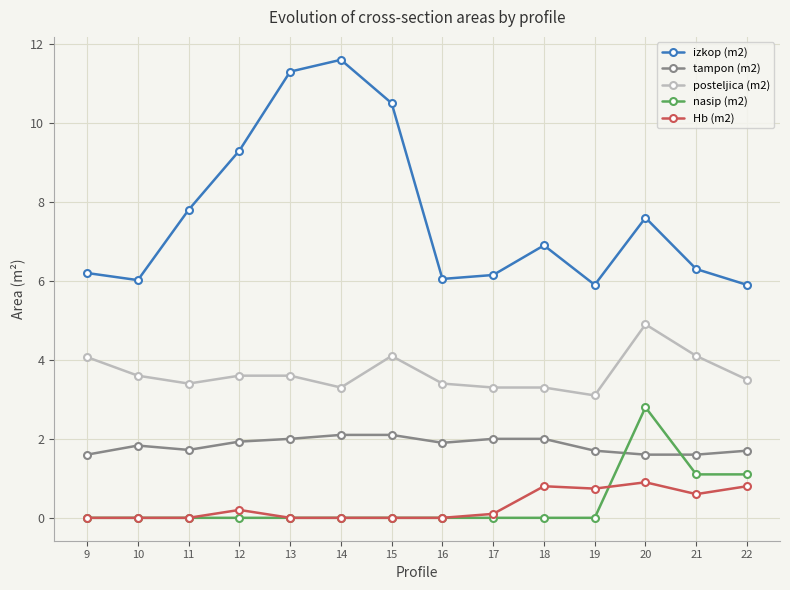

Does the chart have visible grid lines?

Yes